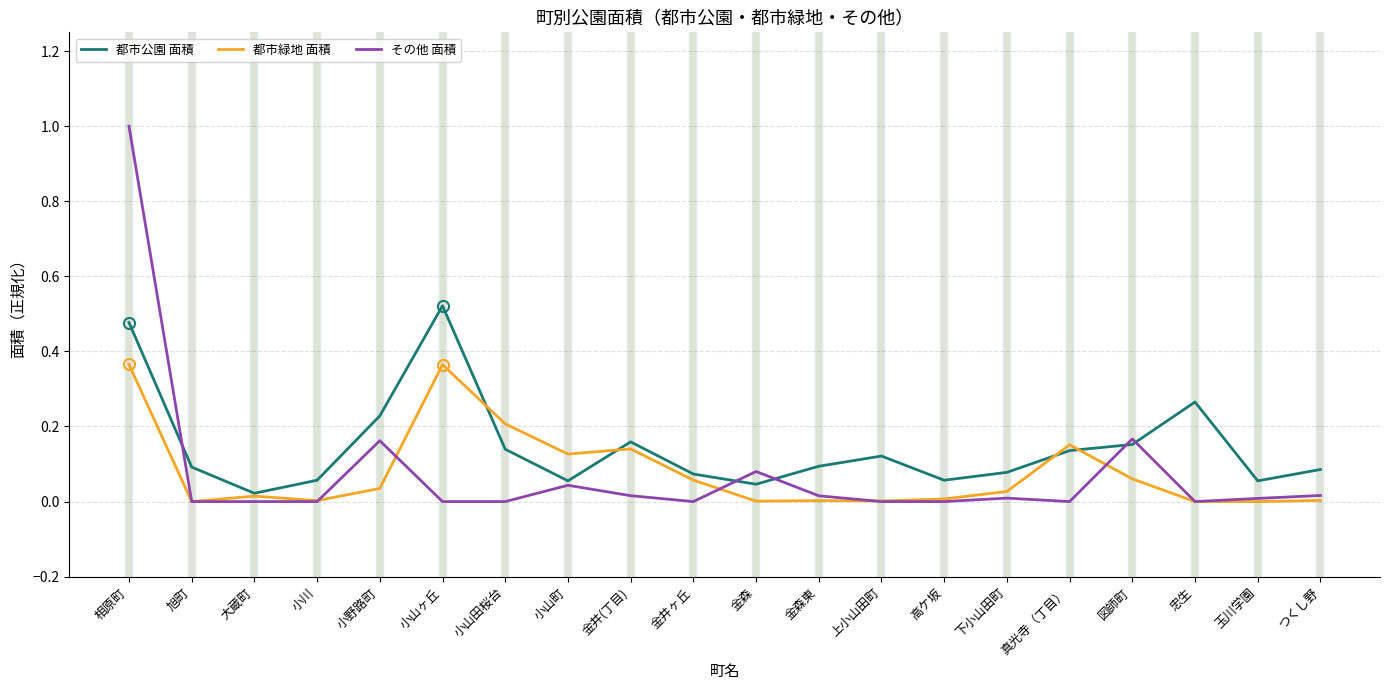

Which series has the largest range (max minus min)?

その他 面積